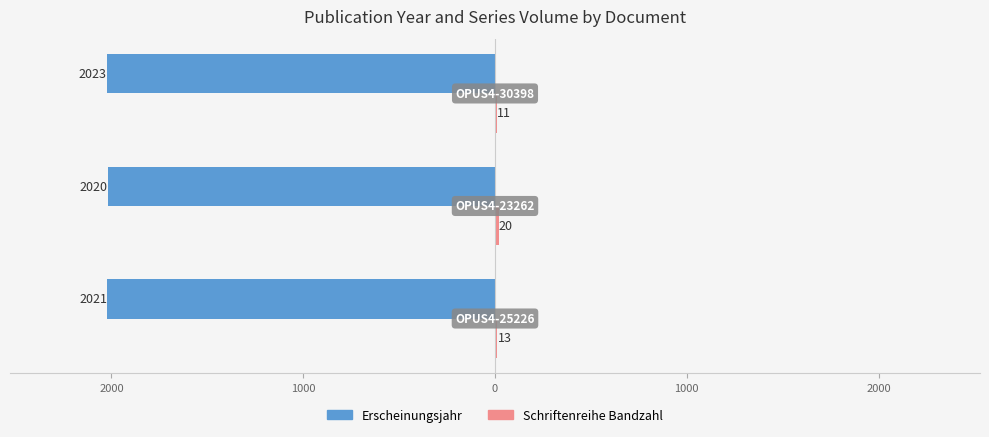

Reading left to right, list all the values displayed in this chart.

Erscheinungsjahr: 3000=-2021	2000=-2020	1000=-2023
Schriftenreihe Bandzahl: 3000=13	2000=20	1000=11